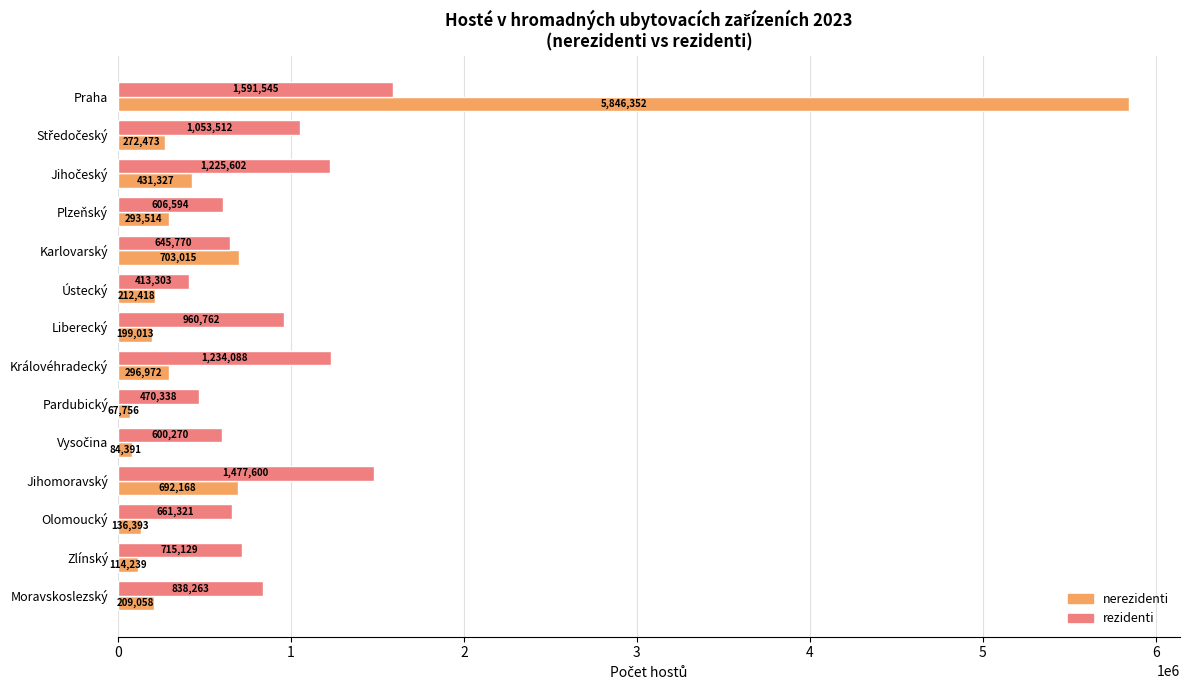

The value of rezidenti at Moravskoslezský is 1275279. True or false?

False